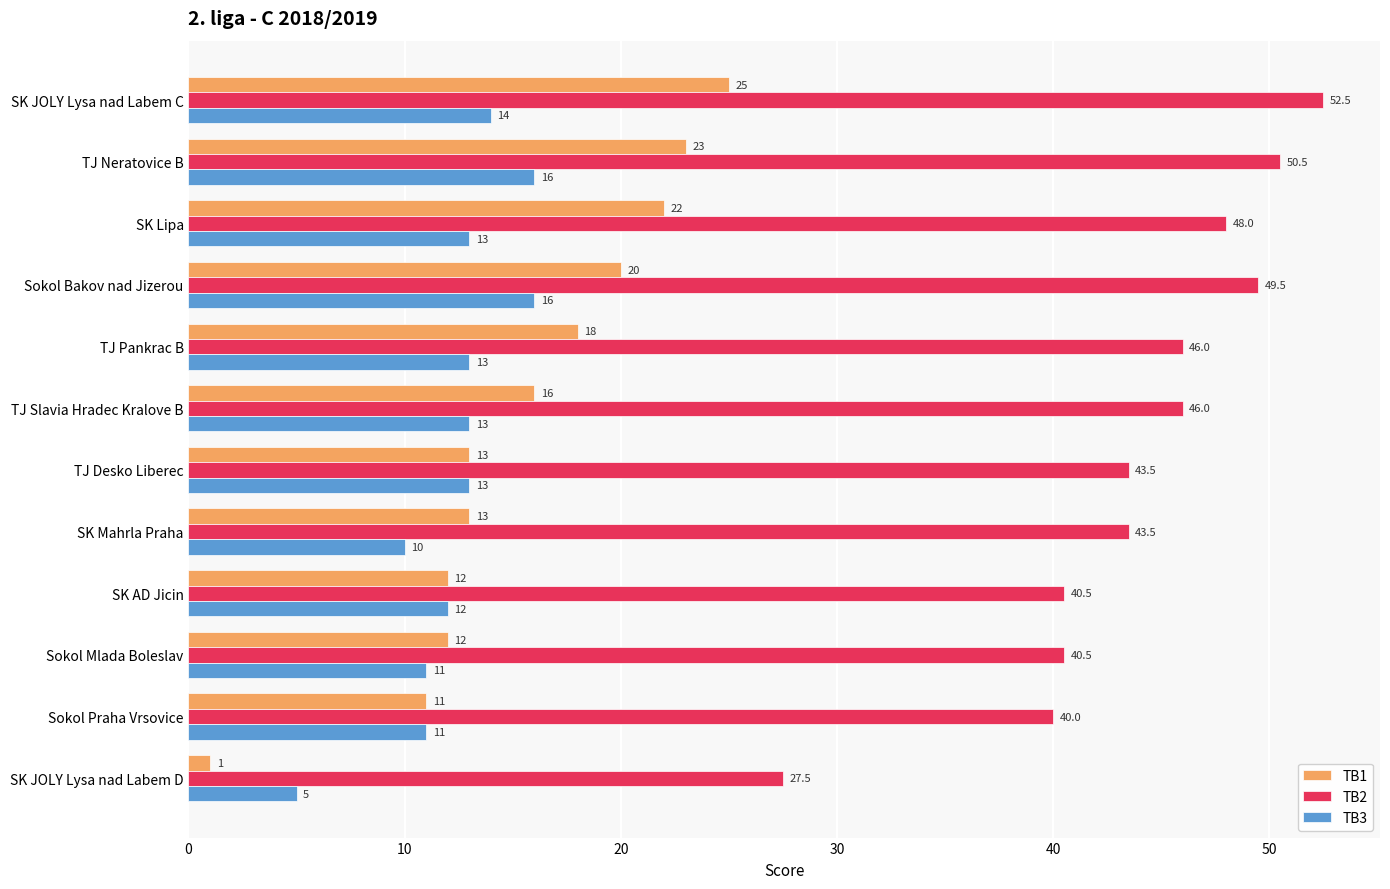

List the series in order of their peak value, lowest first.

TB3, TB1, TB2